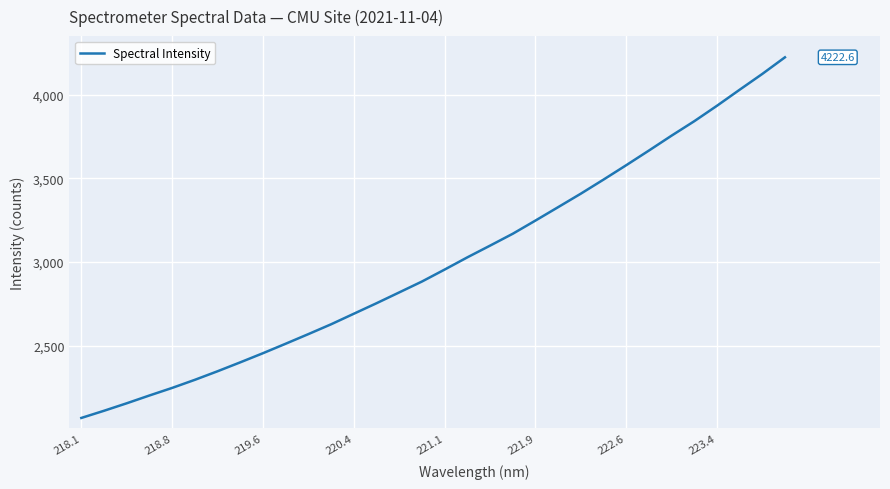

What is the difference between the maximum and minimum values?

2154.3